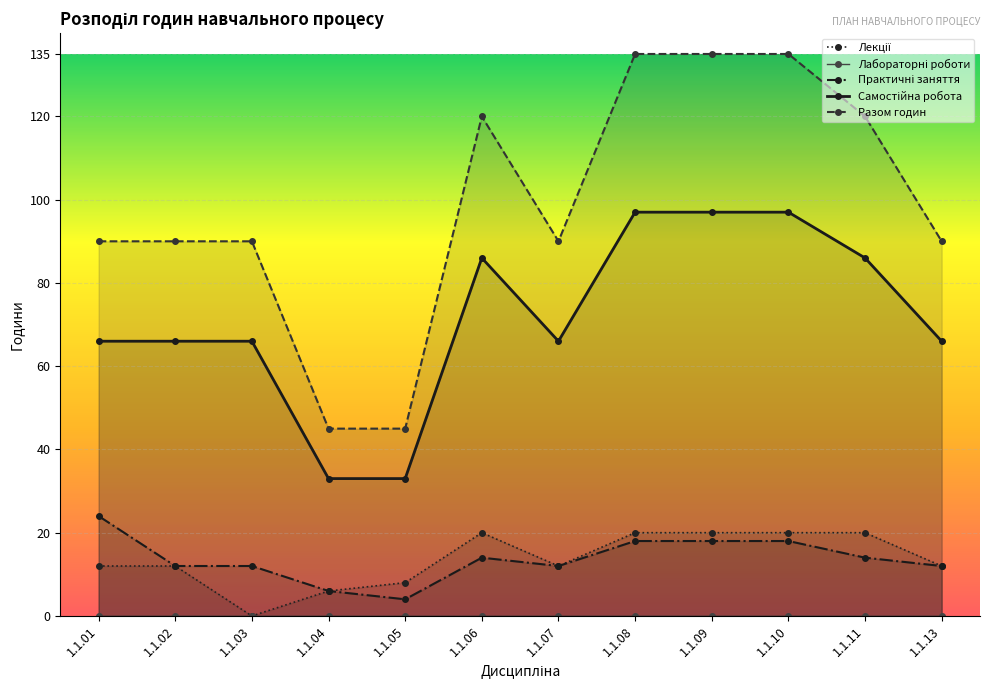

How many values in the Лекції series exceed 12?

5